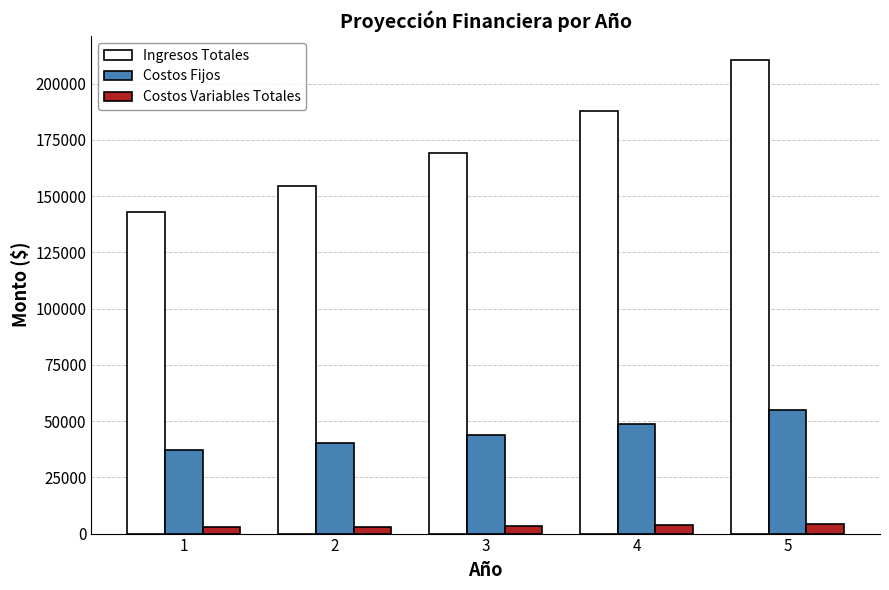

Rank the categories by Costos Fijos value from highest to lowest.

5, 4, 3, 2, 1